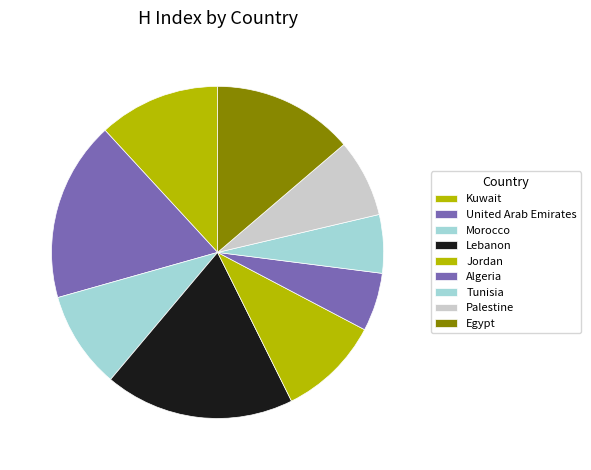

The Lebanon slice represents 12% of the pie. True or false?

False